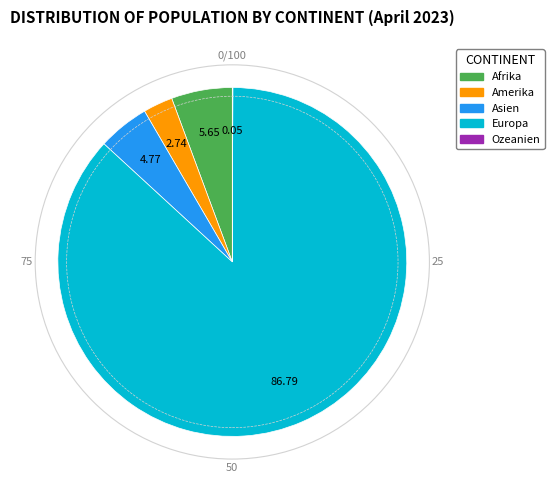

Between Afrika and Amerika, which is larger?

Afrika